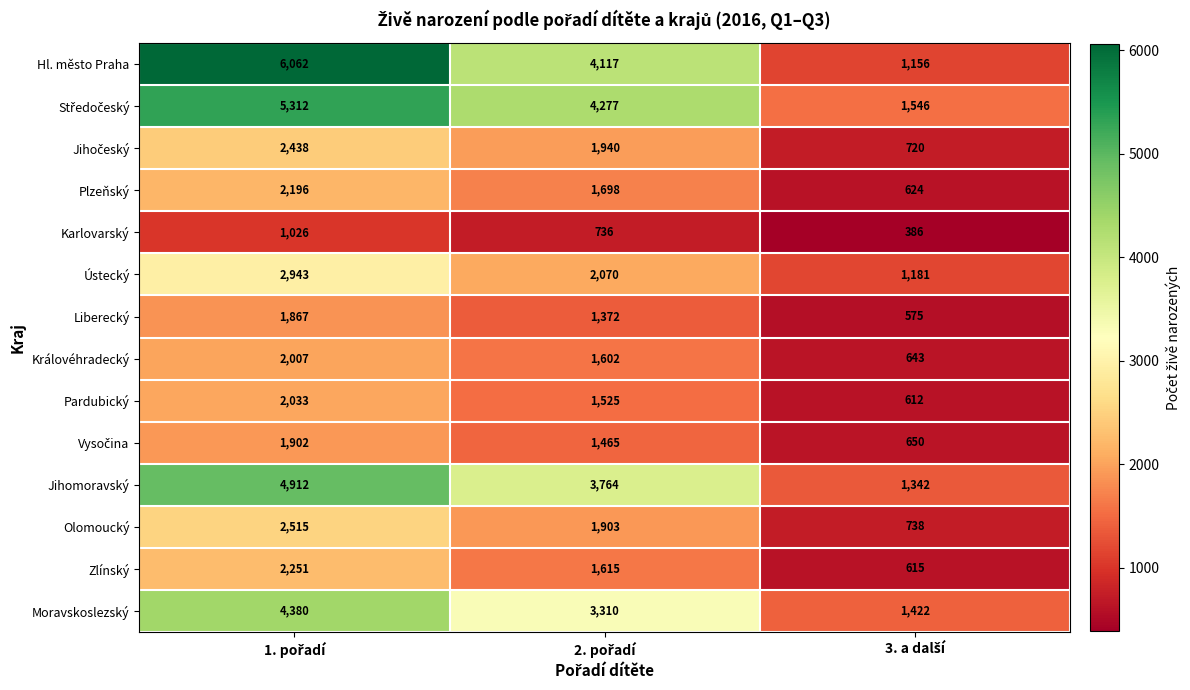

At how many categories does at least one series exceed 2658?

2